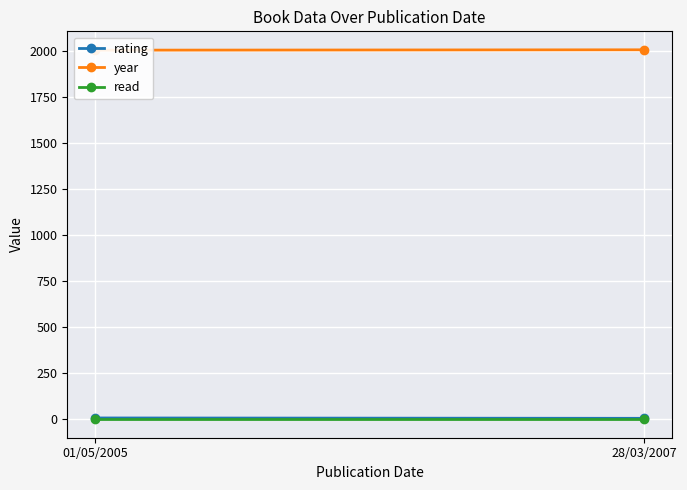

At which label is read closest to 1?

01/05/2005